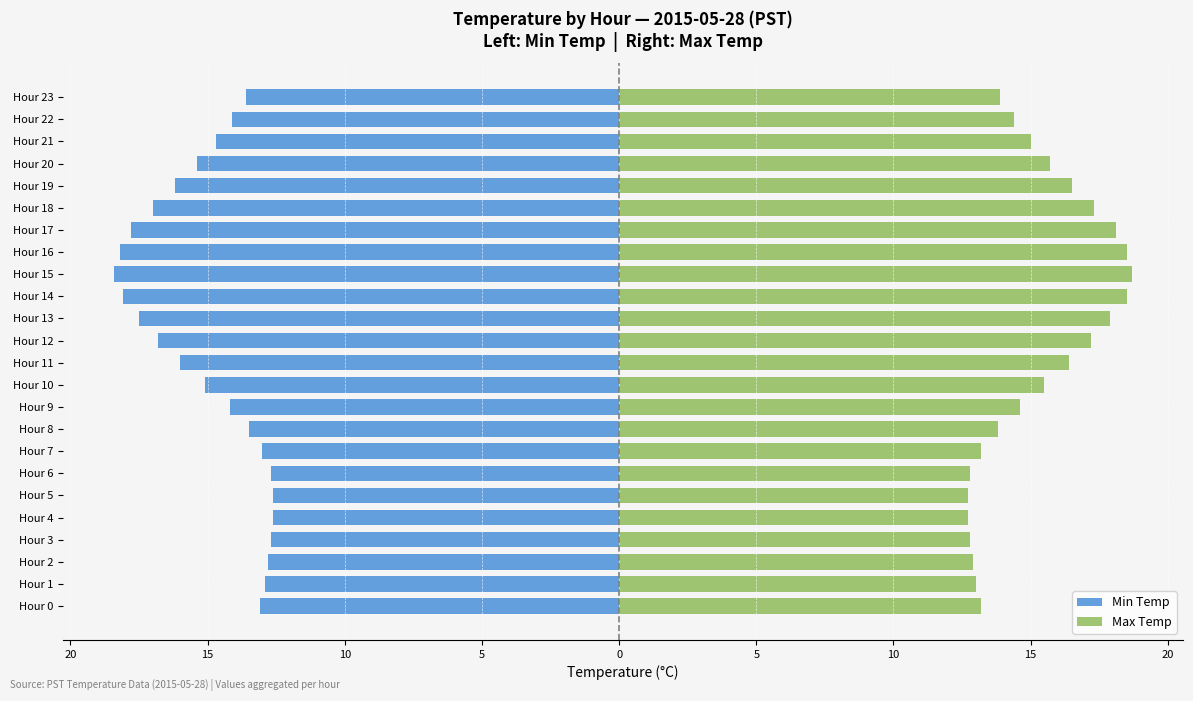

Rank the series by their average value, from highest to lowest.

Max Temp, Min Temp